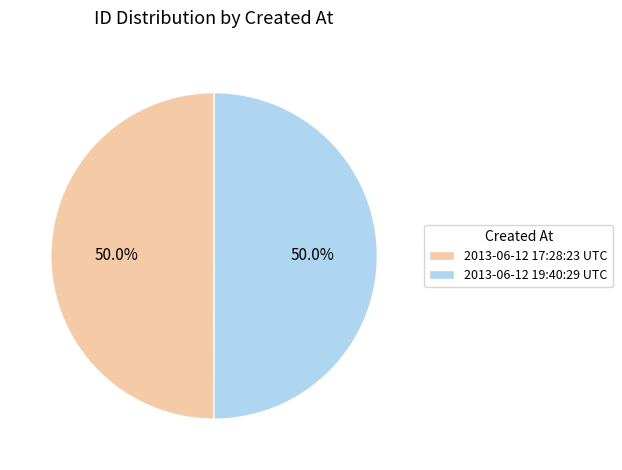

Approximately how many times larger is the value at 2013-06-12 19:40:29 UTC compared to 2013-06-12 17:28:23 UTC?

1.0